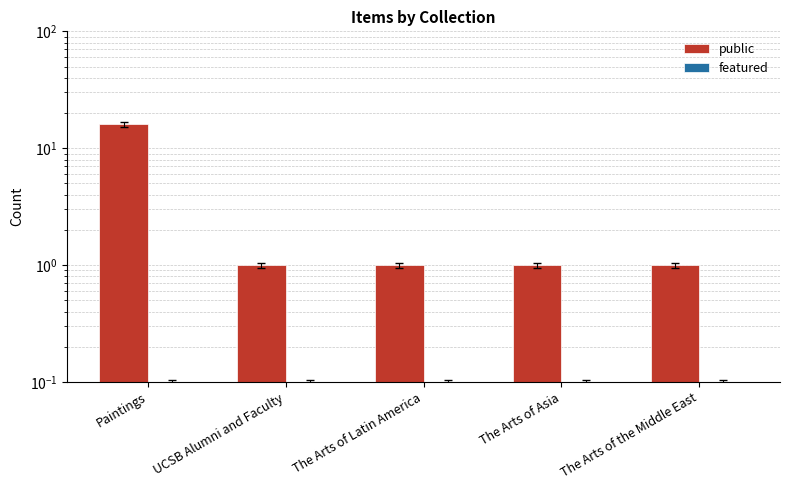

List the labels in order of public value, smallest first.

UCSB Alumni and Faculty, The Arts of Latin America, The Arts of Asia, The Arts of the Middle East, Paintings